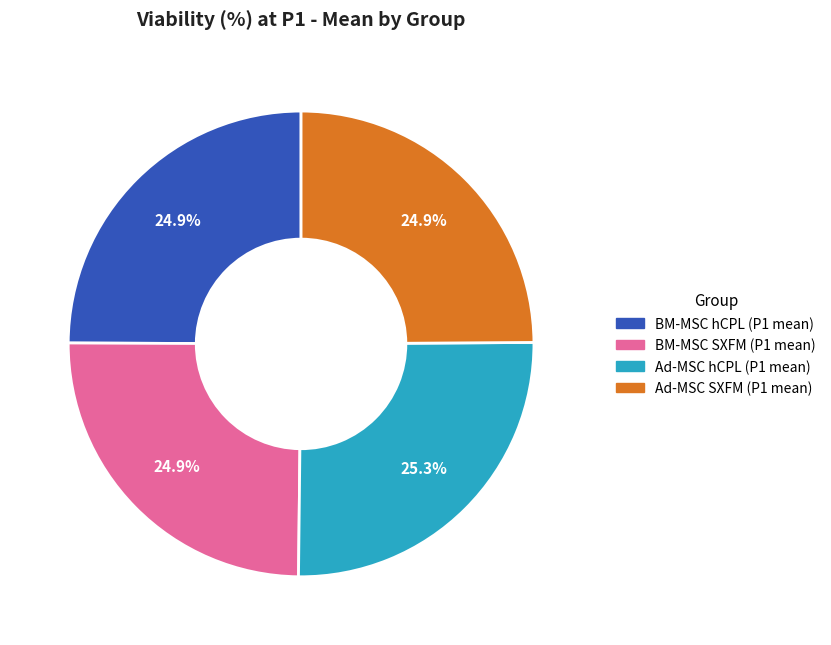

To the nearest percent, what is the average slice percentage?

25%